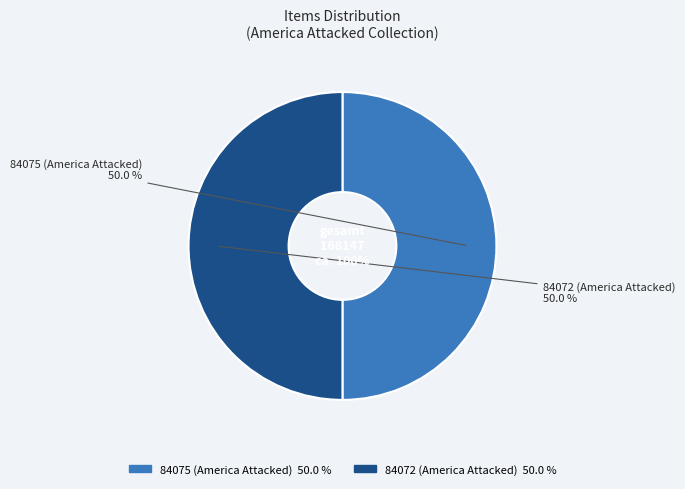

To the nearest percent, what percentage of the pie is 84072 (America Attacked)?

50%